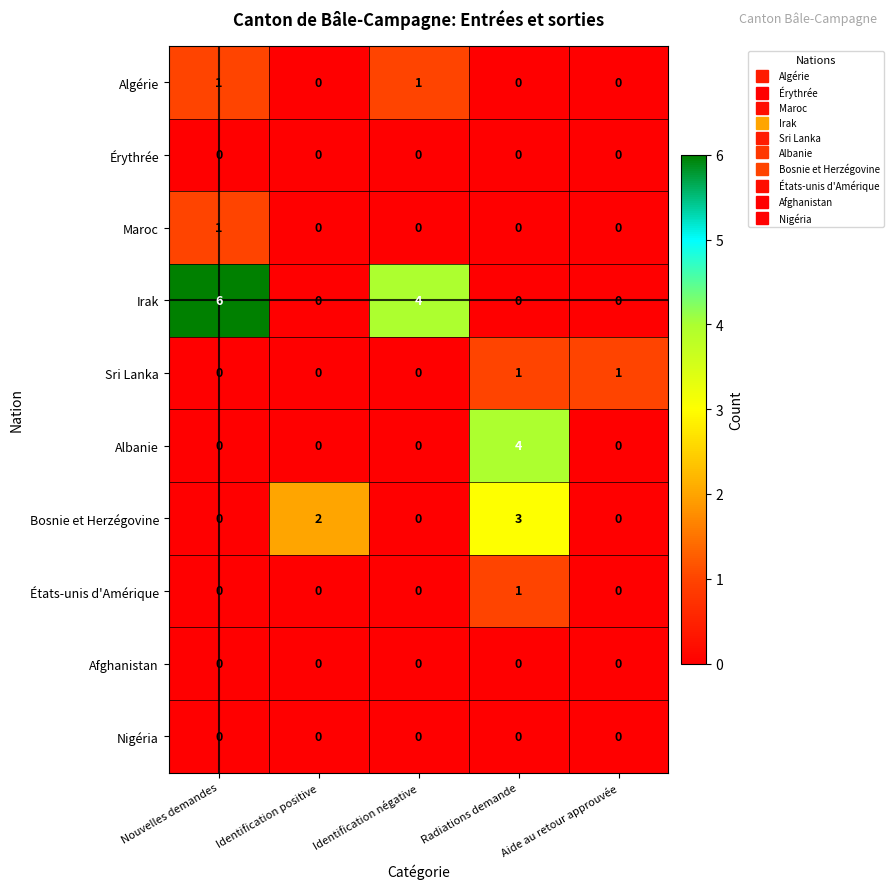

The value of Albanie at Identification négative is -3. True or false?

False